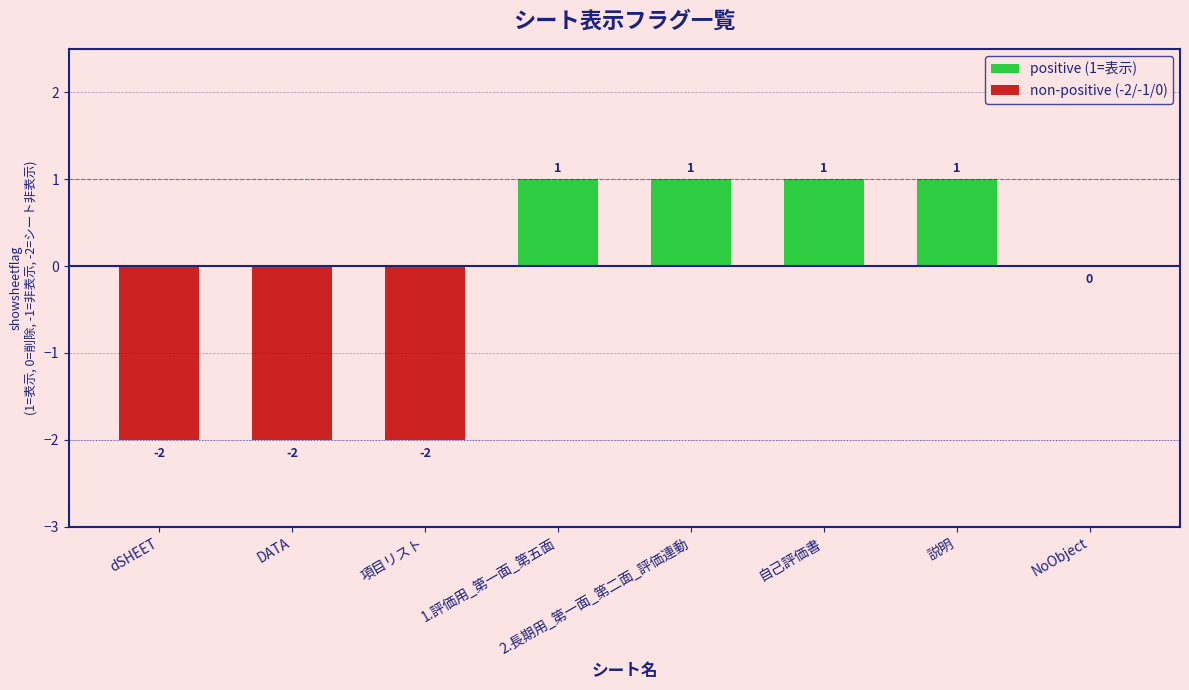

What are all the series names shown in the legend?

positive (1=表示), non-positive (-2/-1/0)